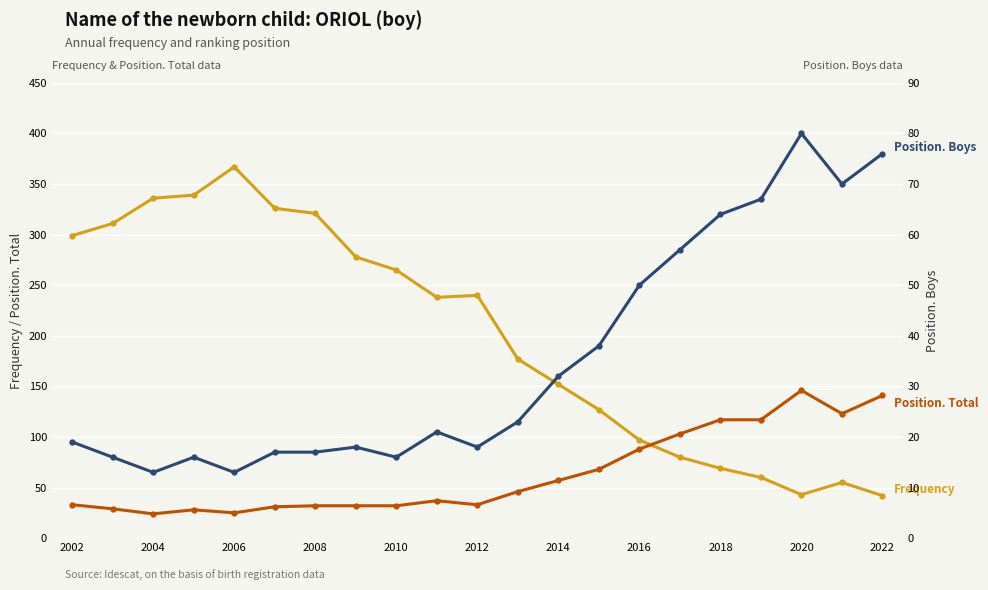

Which series has the largest range (max minus min)?

Frequency